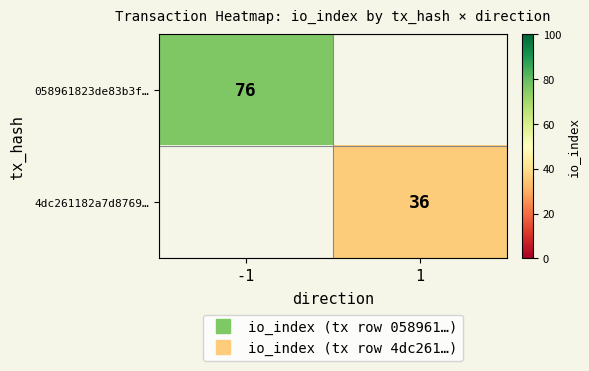

What is the maximum value shown in the chart?

76.0